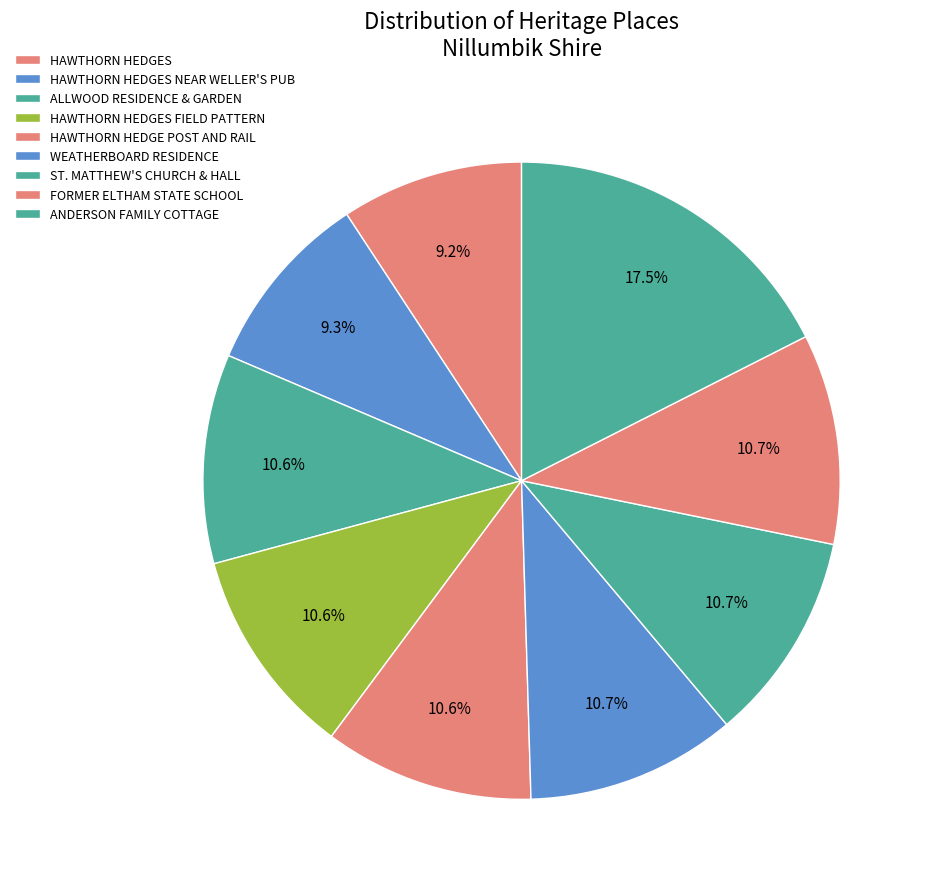

What portion of the pie excludes ALLWOOD RESIDENCE & GARDEN?

89.4%